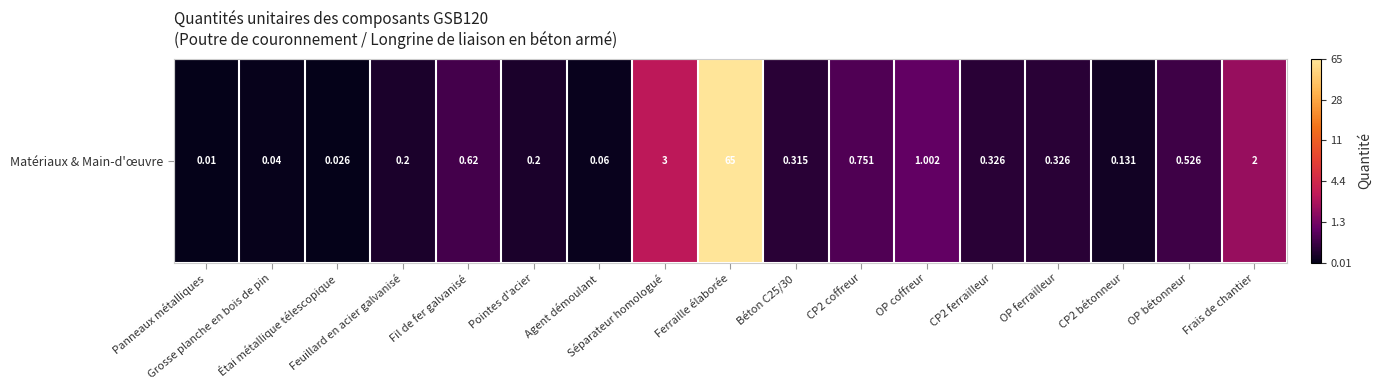

Where is the data nearest to the value 2?

Séparateur homologué